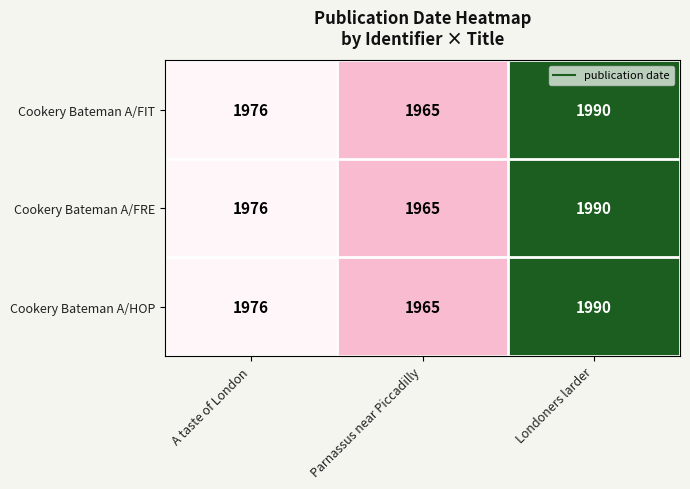

Is it true that Cookery Bateman A/HOP equals 1306 at Londoners larder?

False